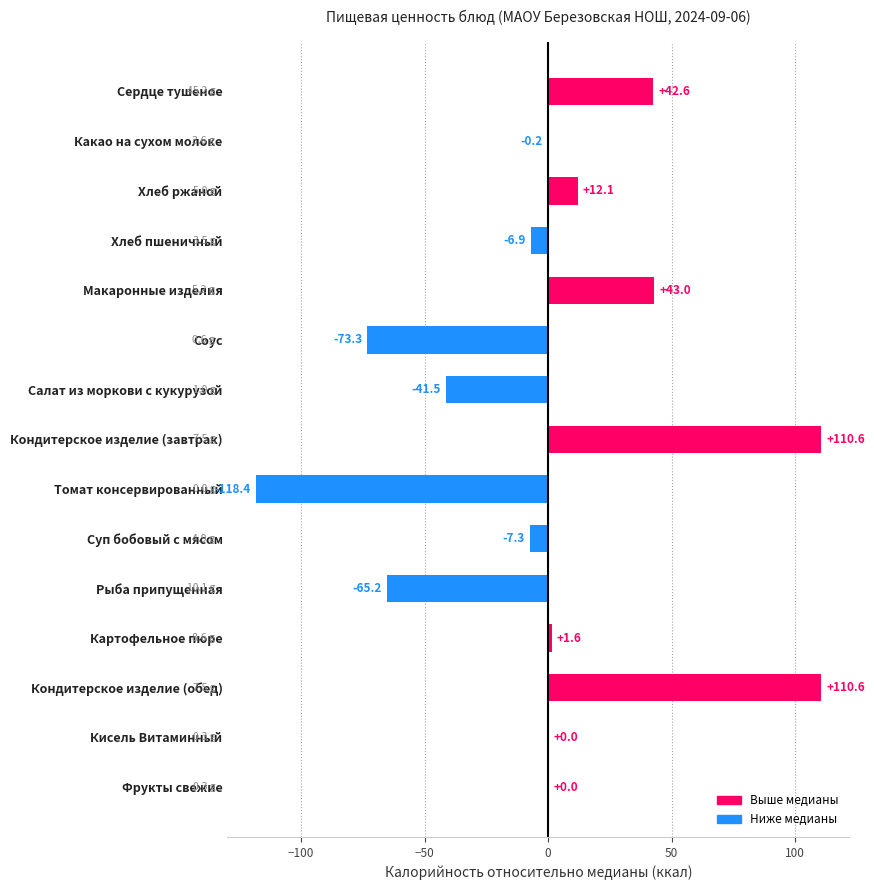

What is the sum of all values?

7.7